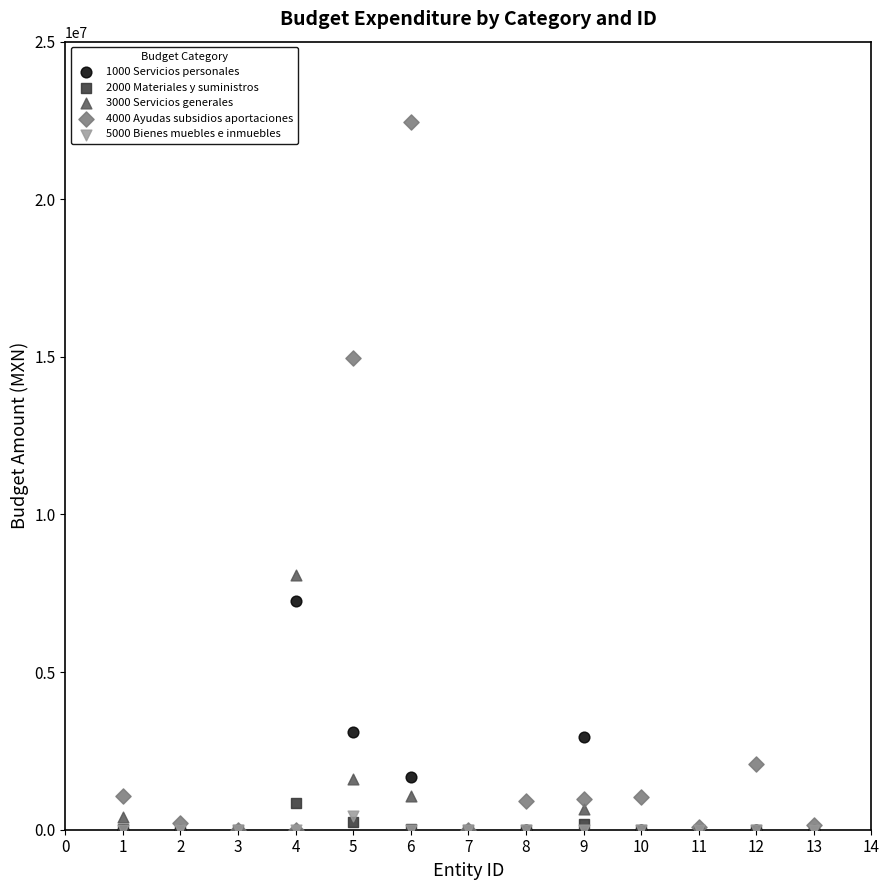

Across all series, what Y value is closest to 11220500?

8091188.5